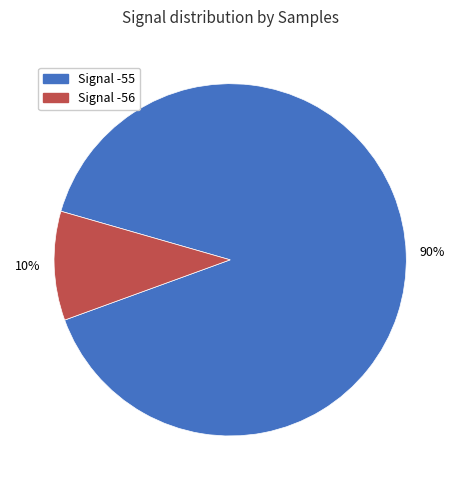

Is there any slice that represents more than half of the pie?

Yes